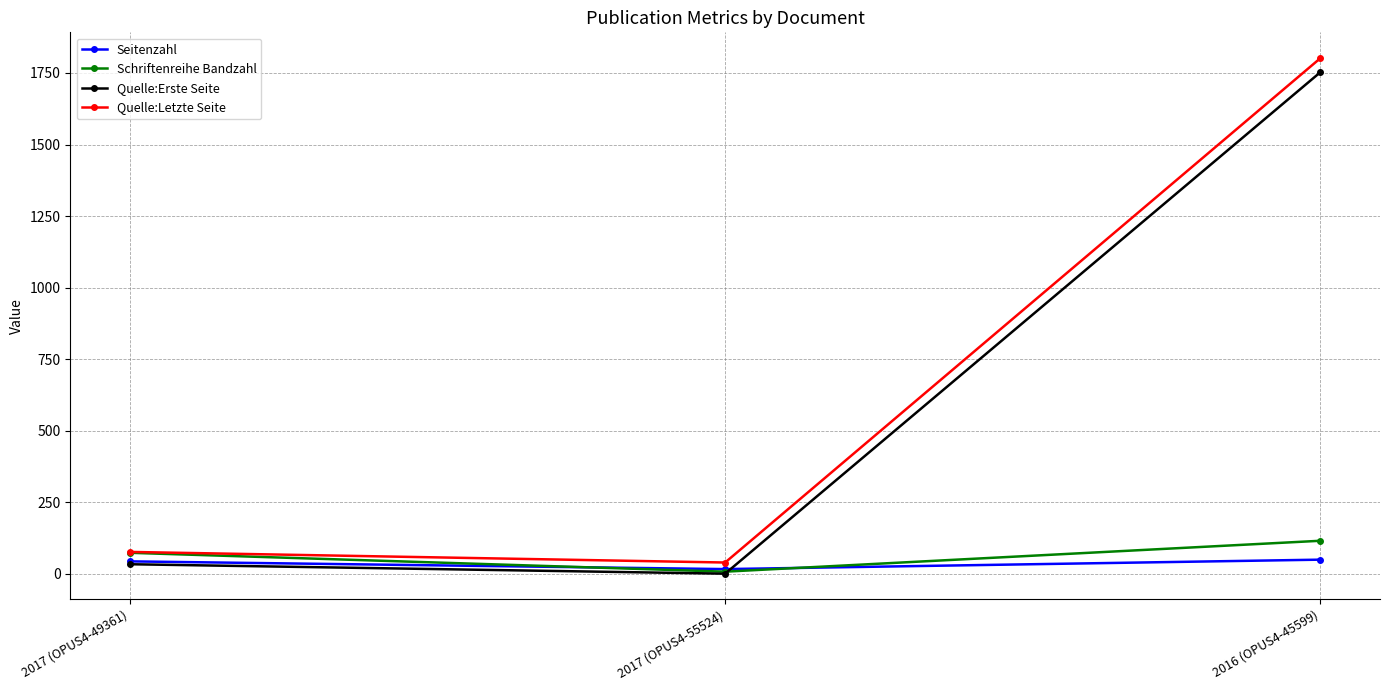

Is the value of Quelle:Erste Seite at 2016 (OPUS4-45599) greater than the value of Quelle:Letzte Seite at 2017 (OPUS4-55524)?

Yes